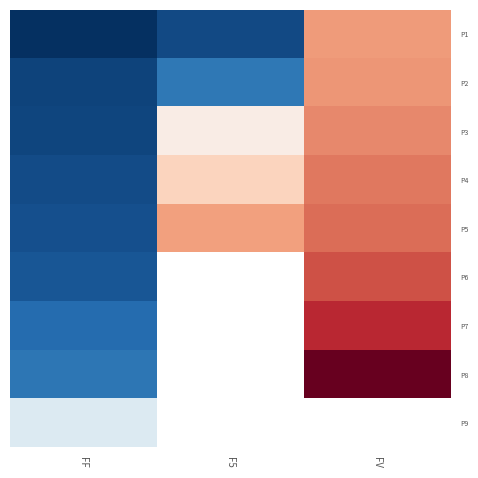

Is it true that P3 equals 226.3 at F5?

False